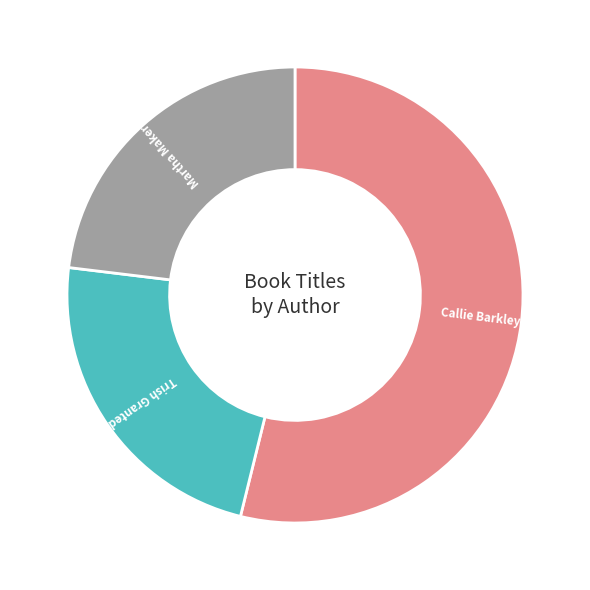

Which slice is the largest?

Callie Barkley